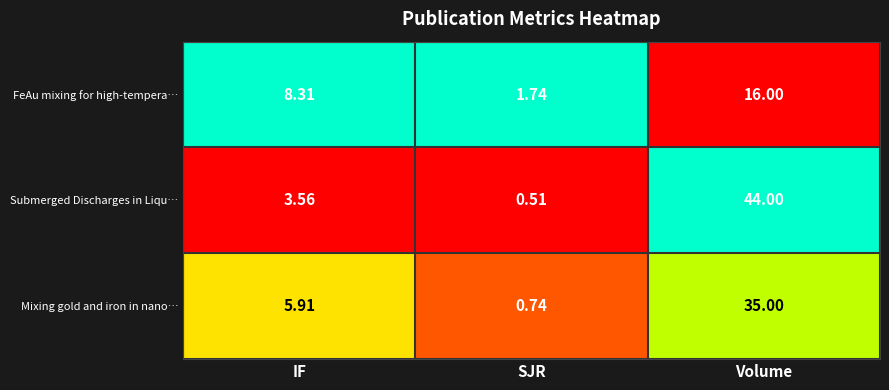

How many data points does each series have?

3